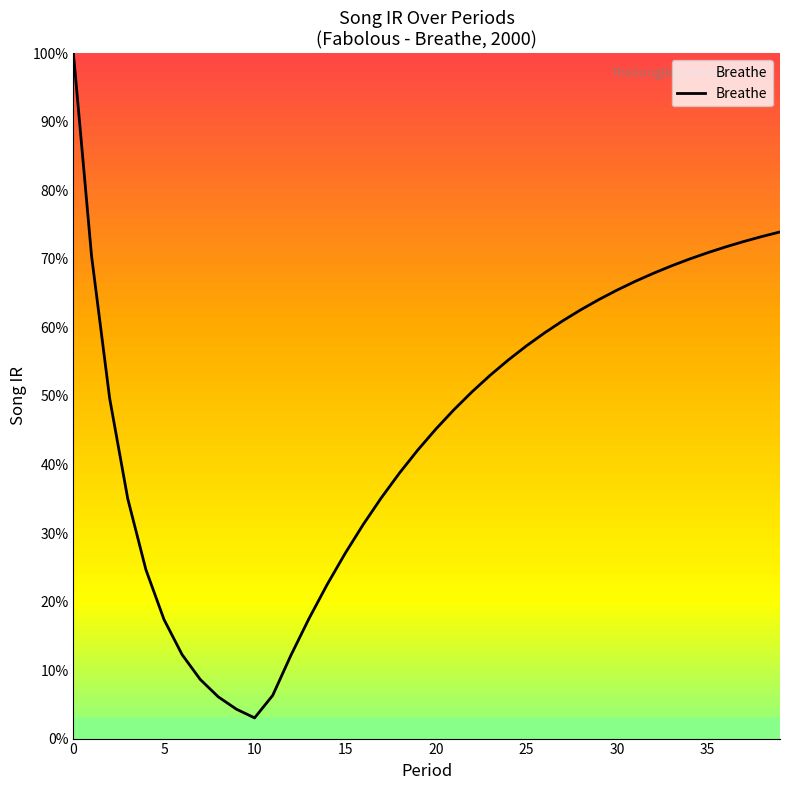

What is the smallest value displayed?

3.0